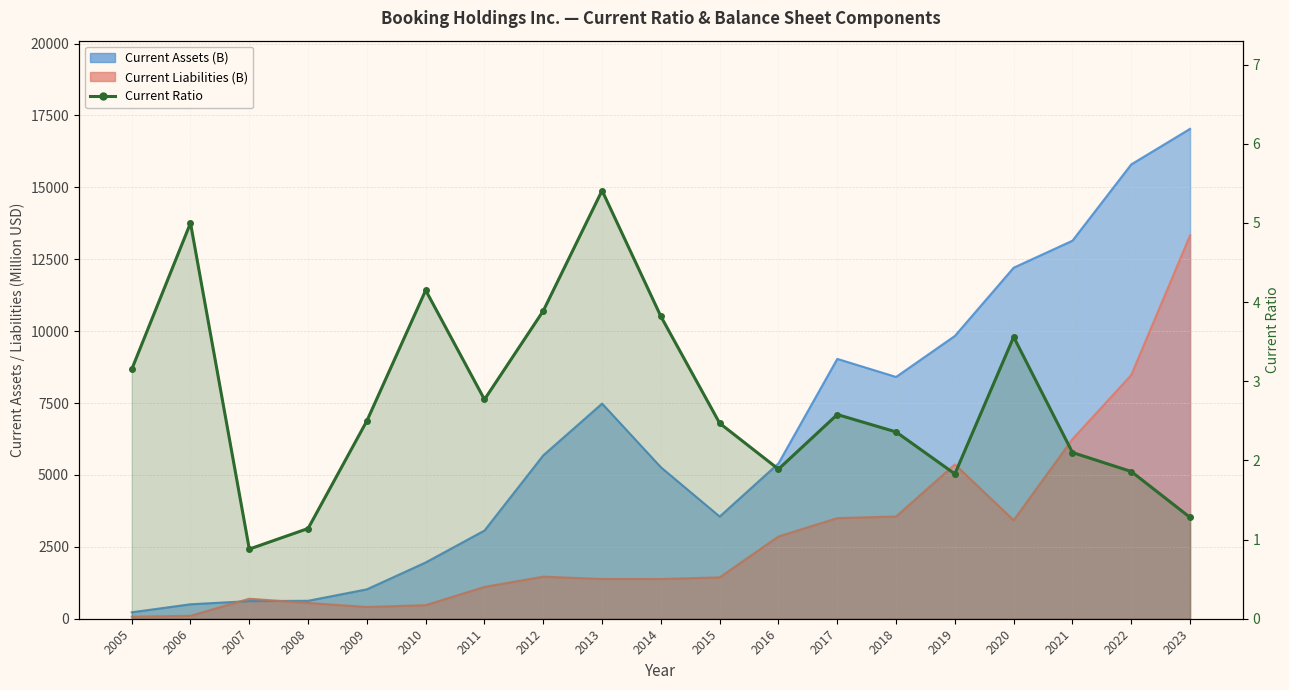

What is the greatest value displayed?

5.4